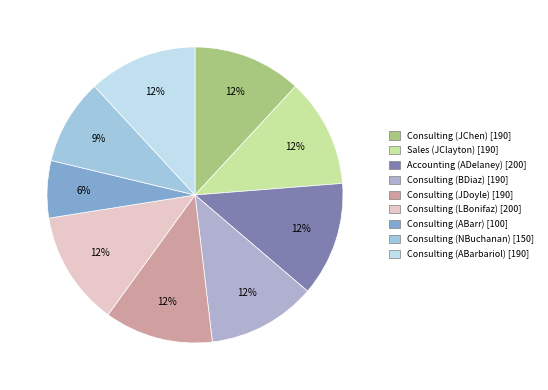

How many segments does this pie chart have?

9